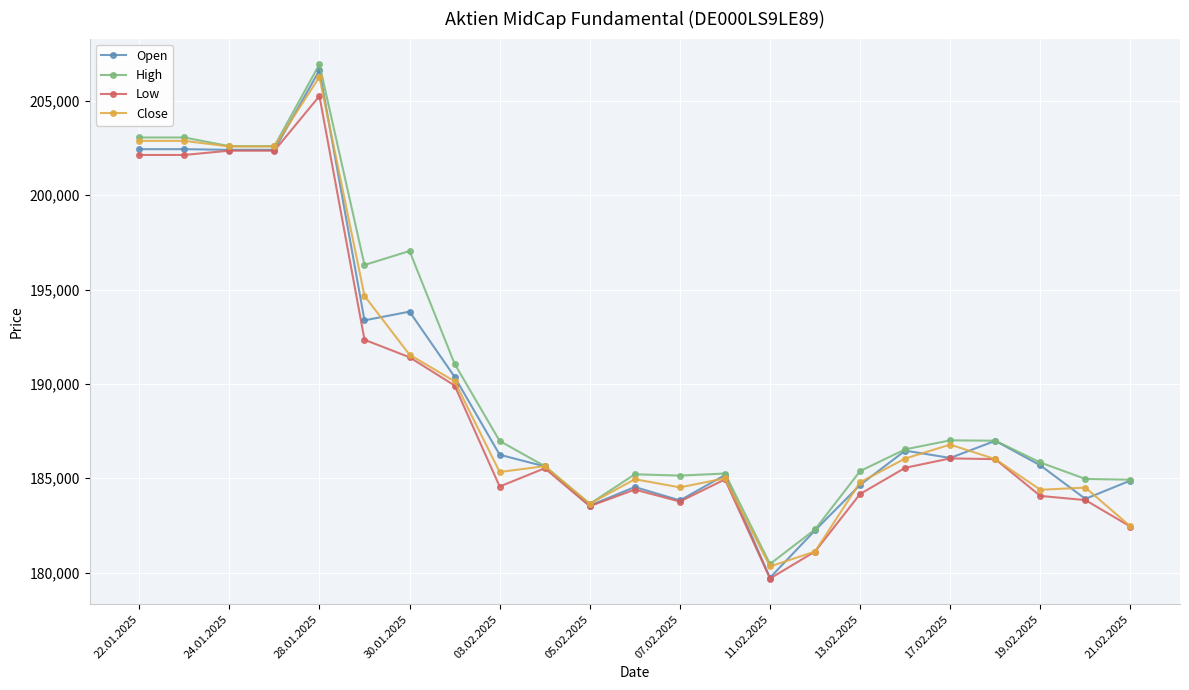

What is the value of the Low point at the 7th from the left?

191413